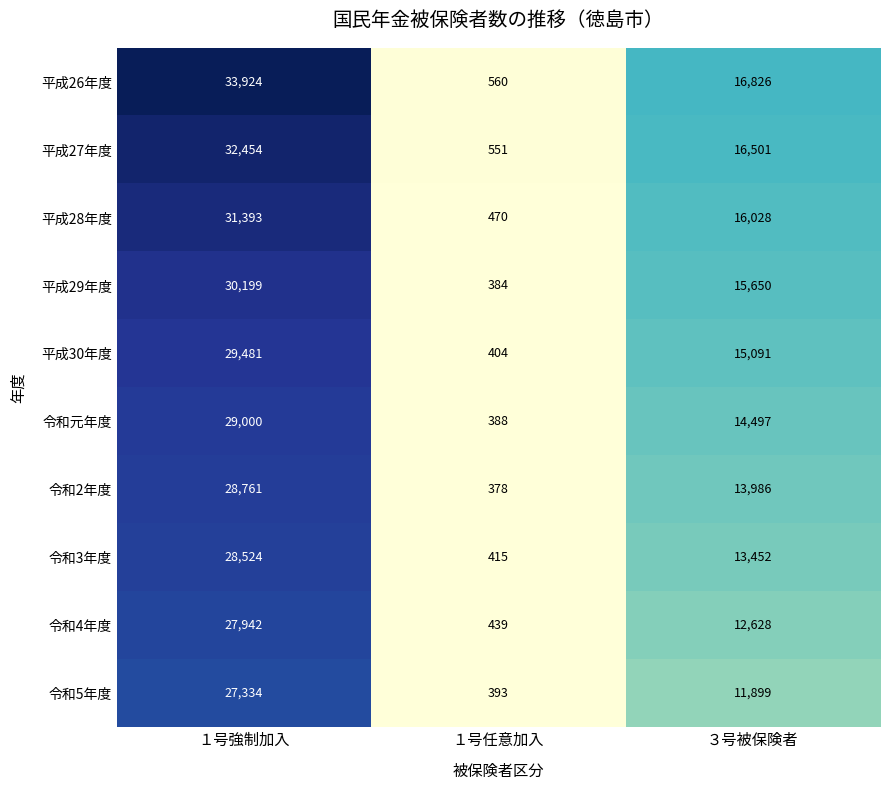

At which category is the sum across all series the highest?

１号強制加入